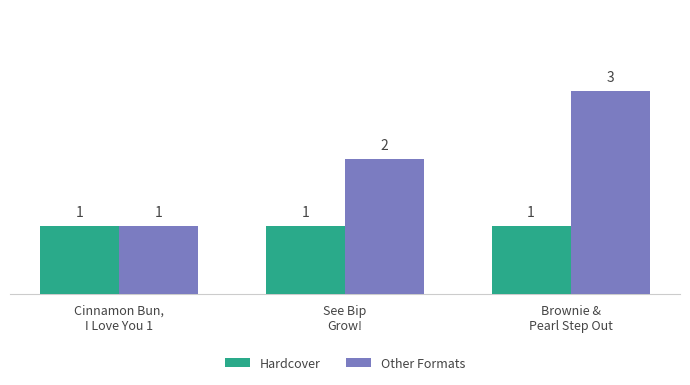

Which series has the widest spread of values?

Other Formats